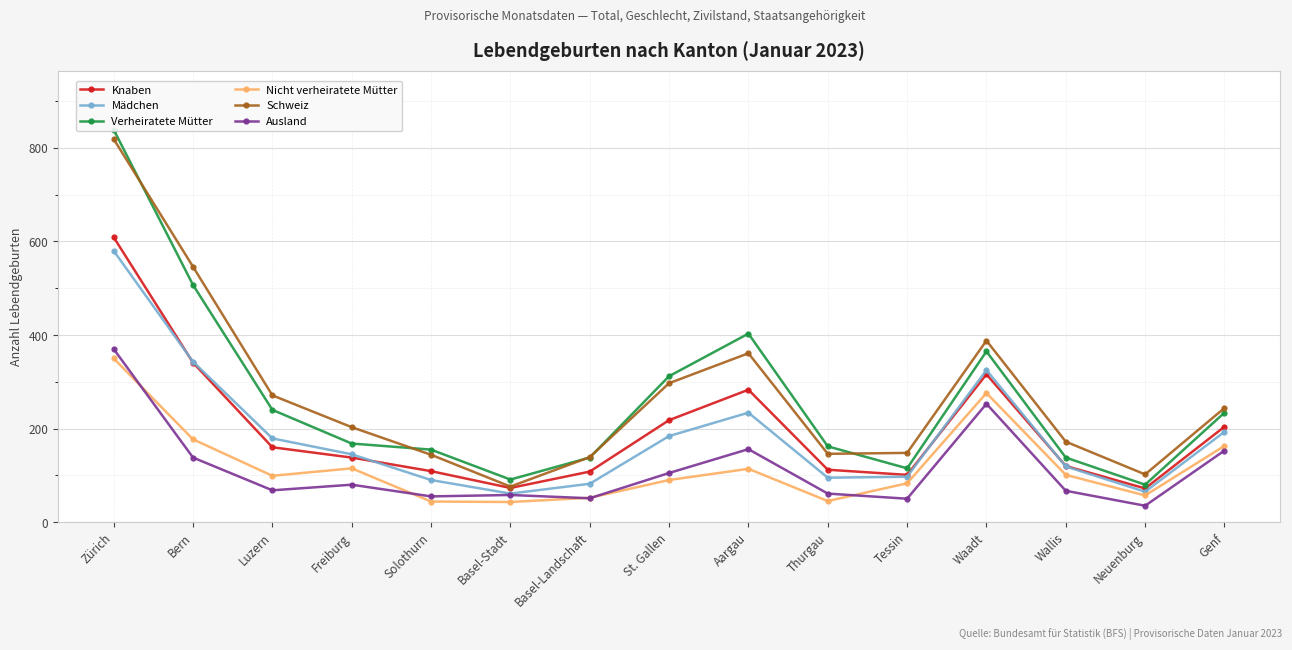

True or false: Knaben and Ausland cross at least once.

False